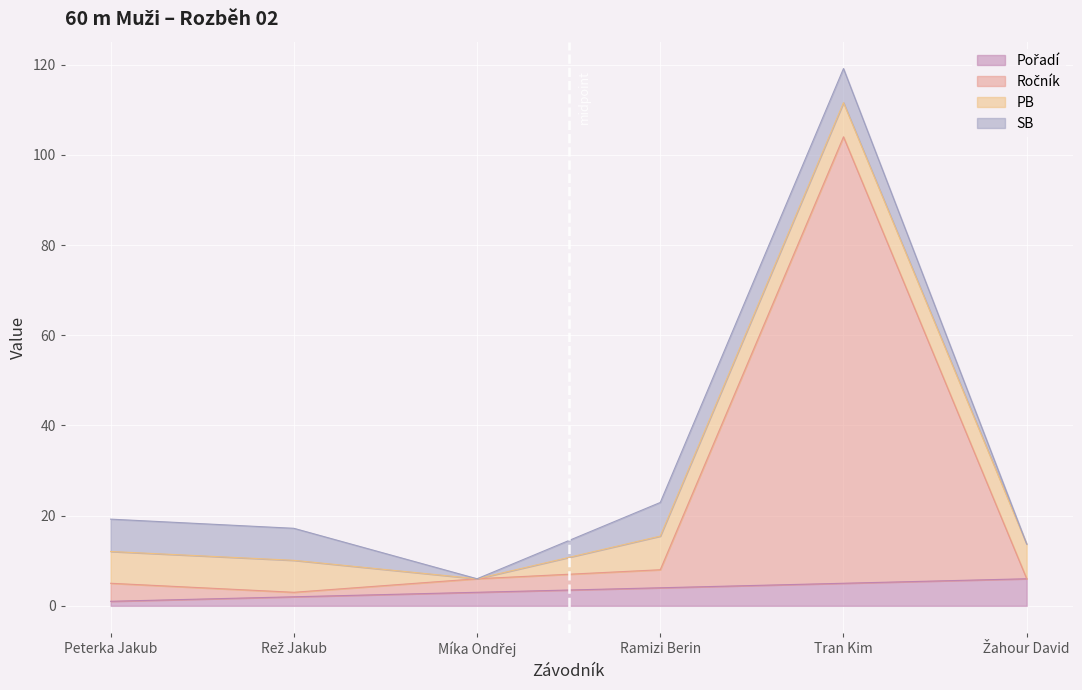

True or false: Ročník and Pořadí cross at least once.

False